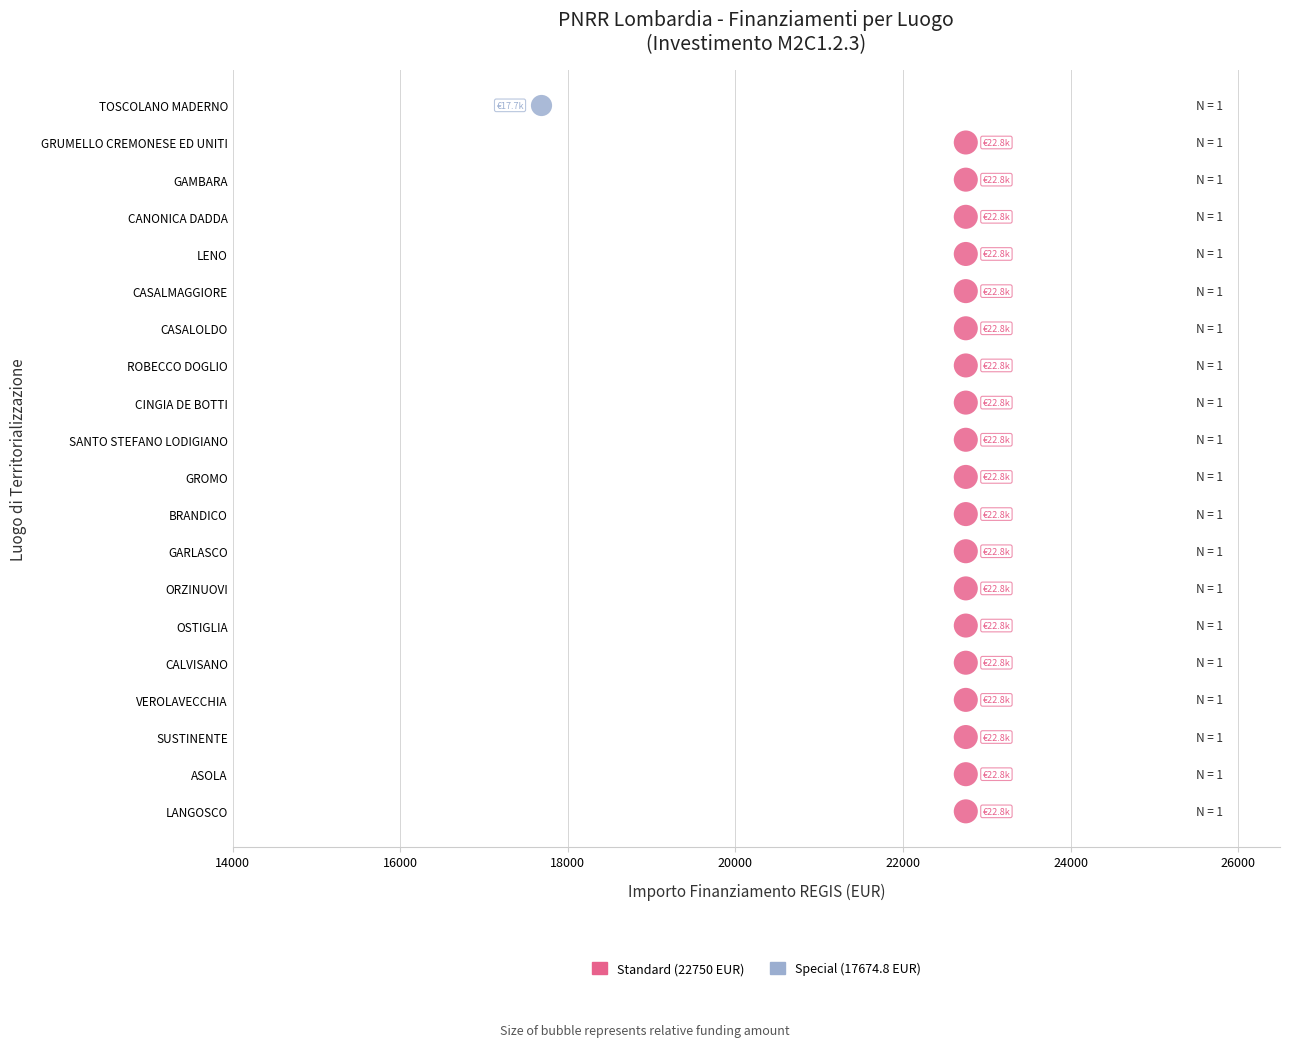

What are all the series names shown in the legend?

Standard (22750 EUR), Special (17674.8 EUR)